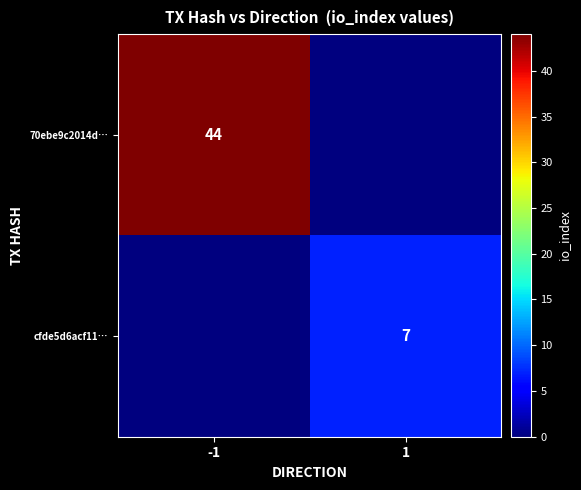

True or false: cfde5d6acf11… has a value of 7 at 1.

True